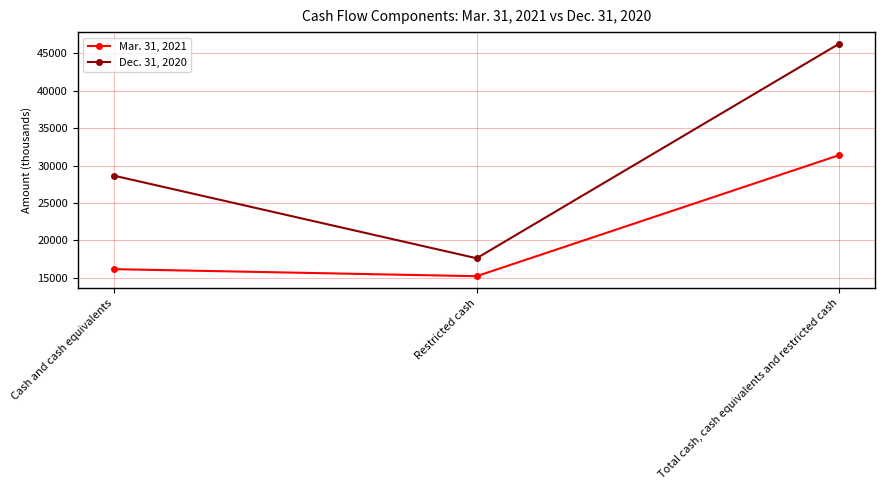

Which series changed the most between Cash and cash equivalents and Total cash, cash equivalents and restricted cash?

Dec. 31, 2020